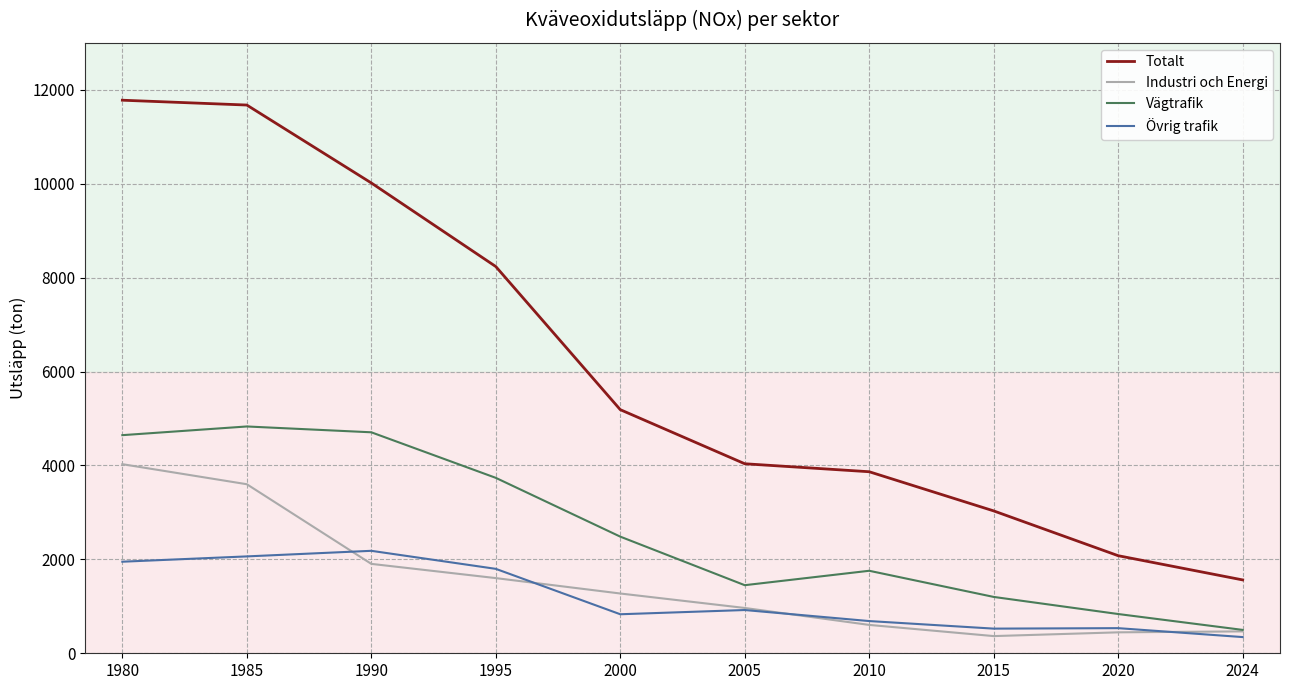

At how many categories does at least one series exceed 6273?

4